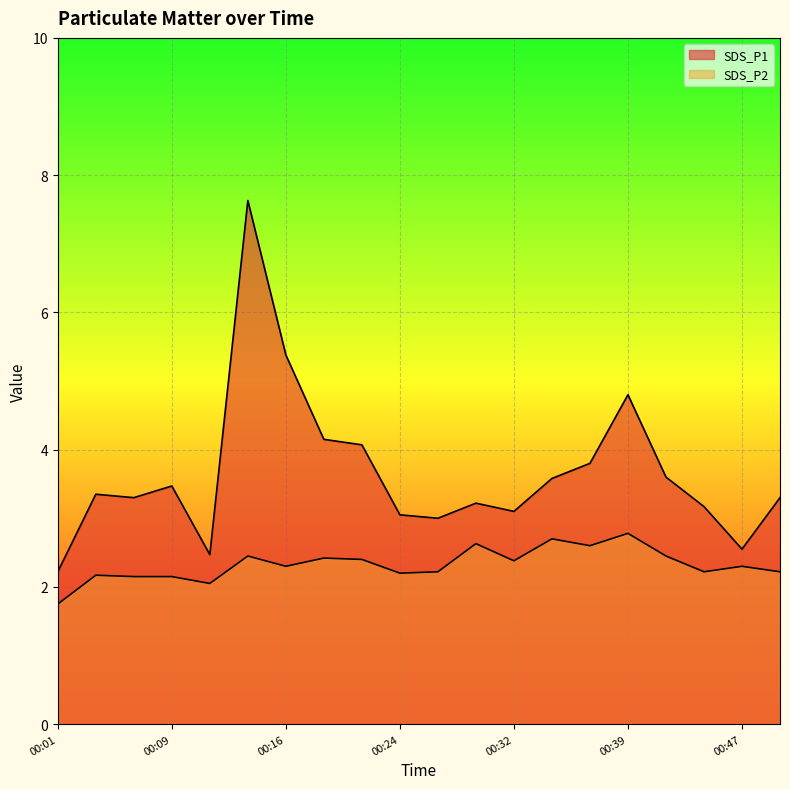

What is the value of the SDS_P1 point at the 15th from the left?

3.8